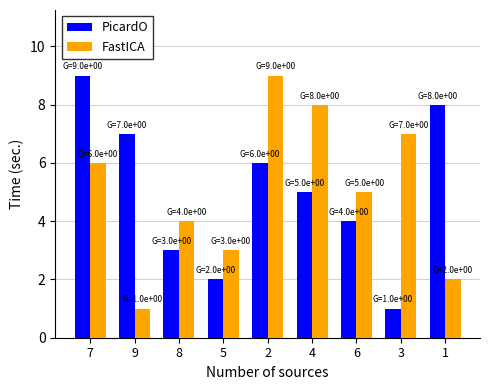

True or false: PicardO has a value of 6 at 2.

True